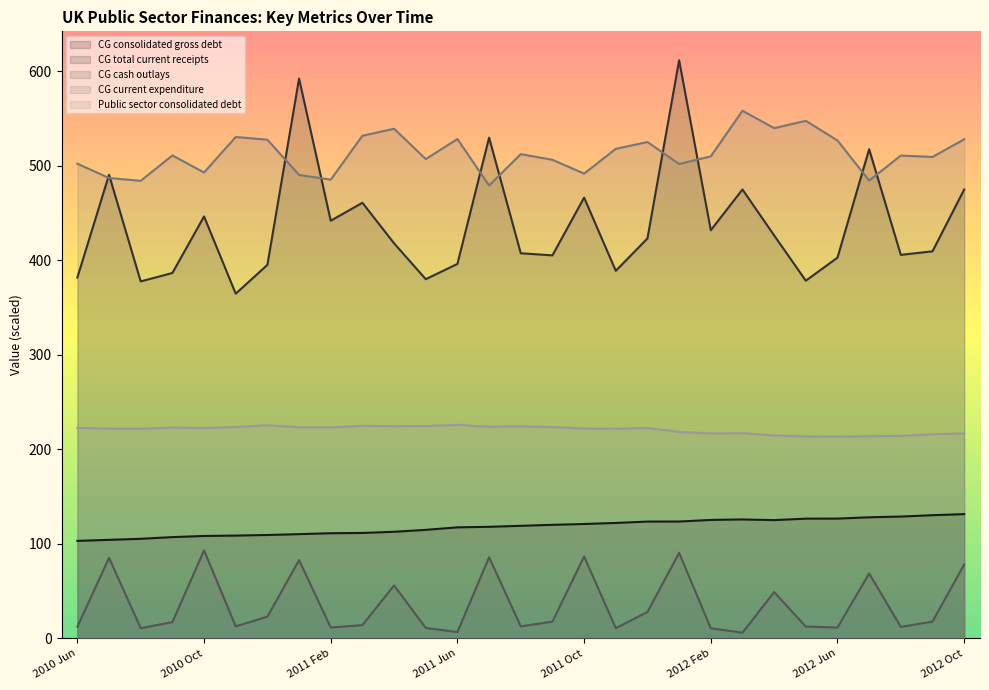

How many values in the CG cash outlays series exceed 17?

15